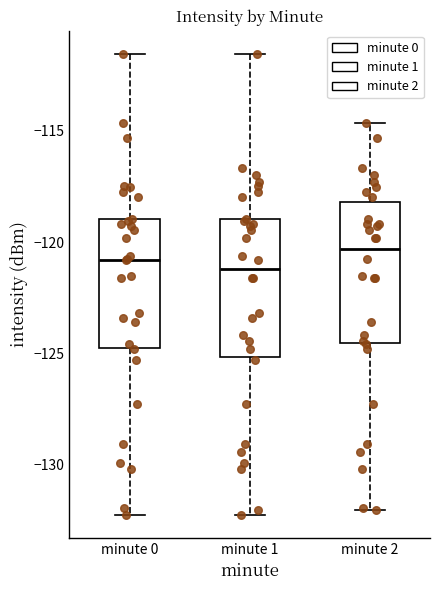

Where is the upper edge of the box for minute 1 on the y-axis? The values are not printed on the chart, so give them approximately, as read against the axis.

-119.0